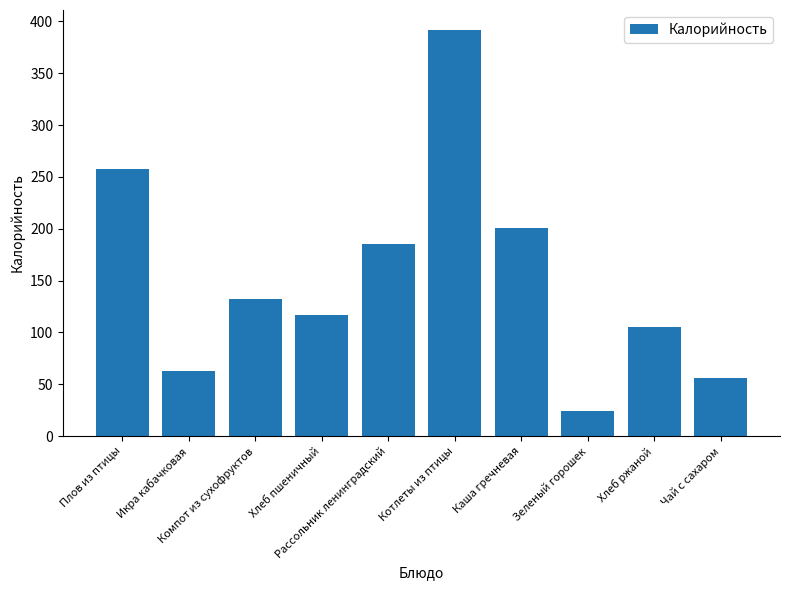

What is the ratio of the value at Рассольник ленинградский to the value at Хлеб ржаной?

1.8